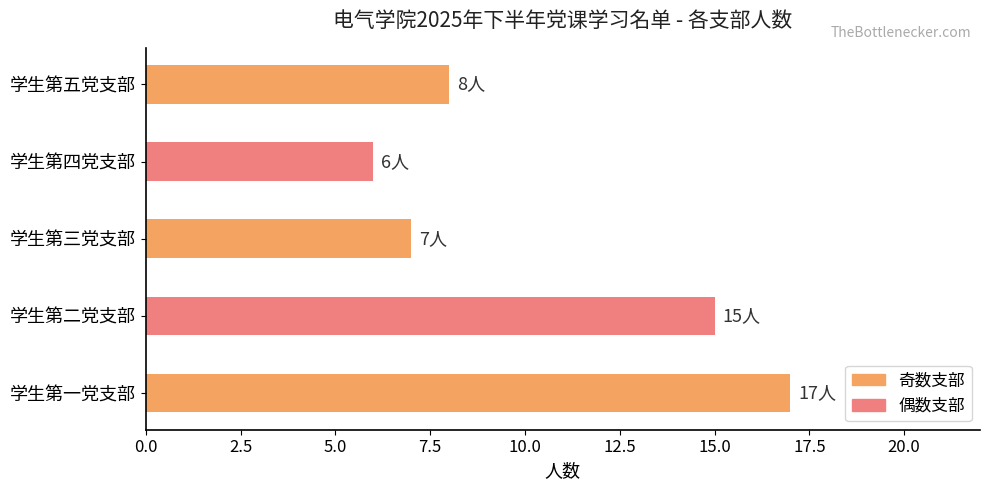

Between 学生第五党支部 and 学生第三党支部, which is larger?

学生第五党支部